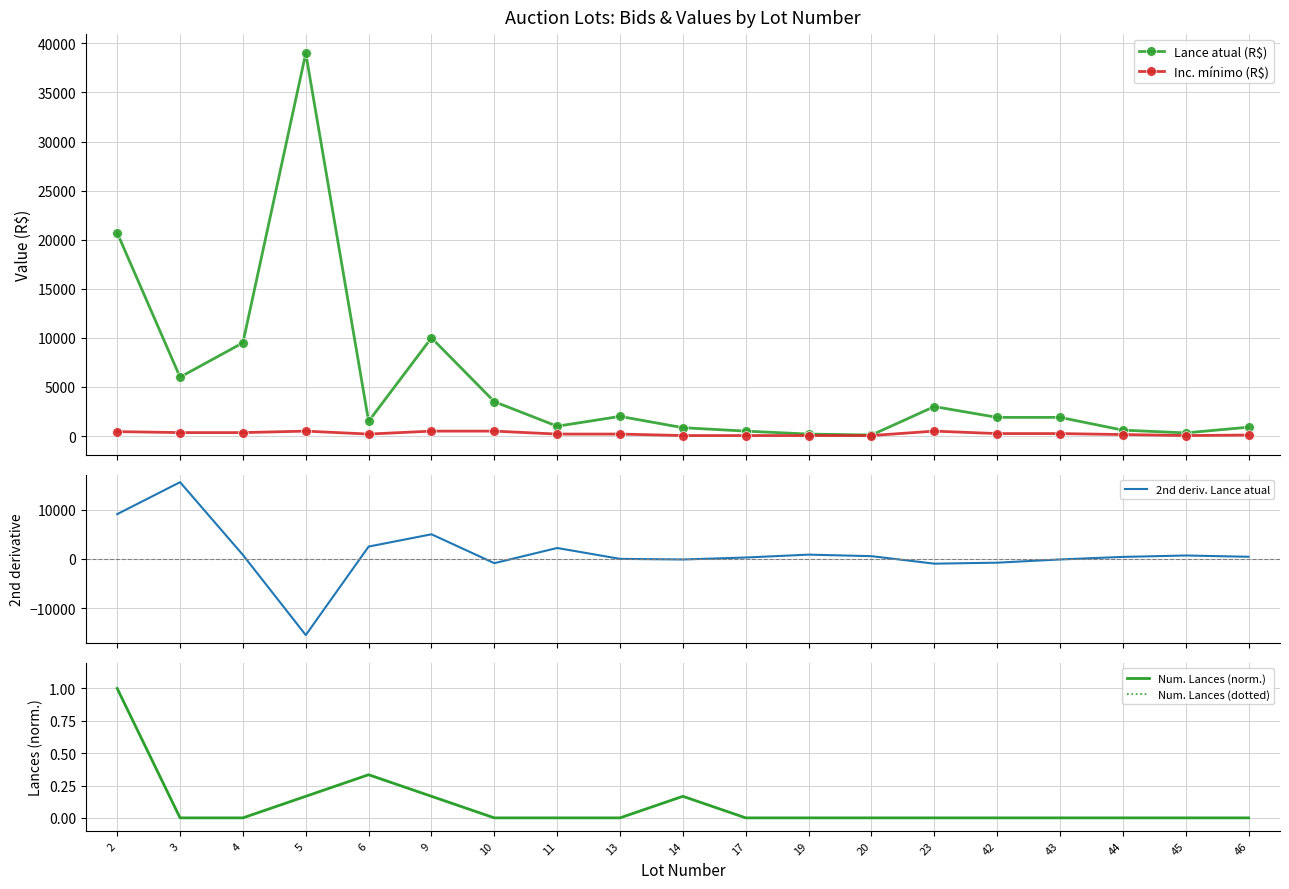

At which label does Inc. mínimo (R$) reach its peak?

5